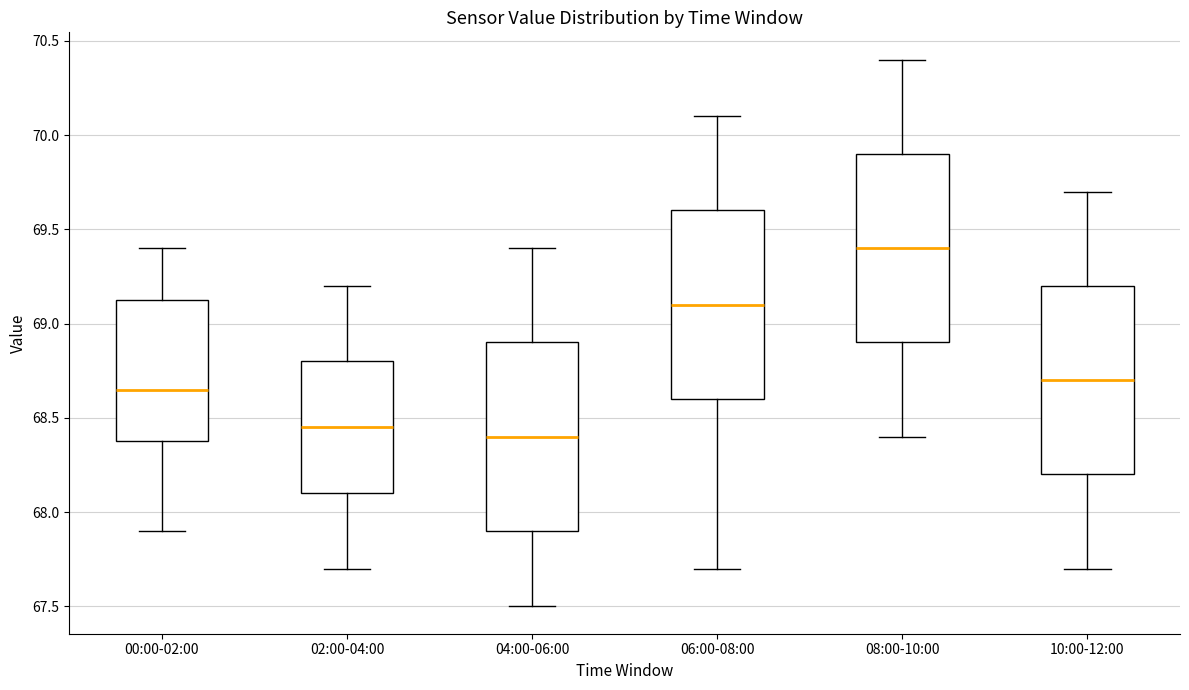

Which box has the highest median line?

08:00-10:00